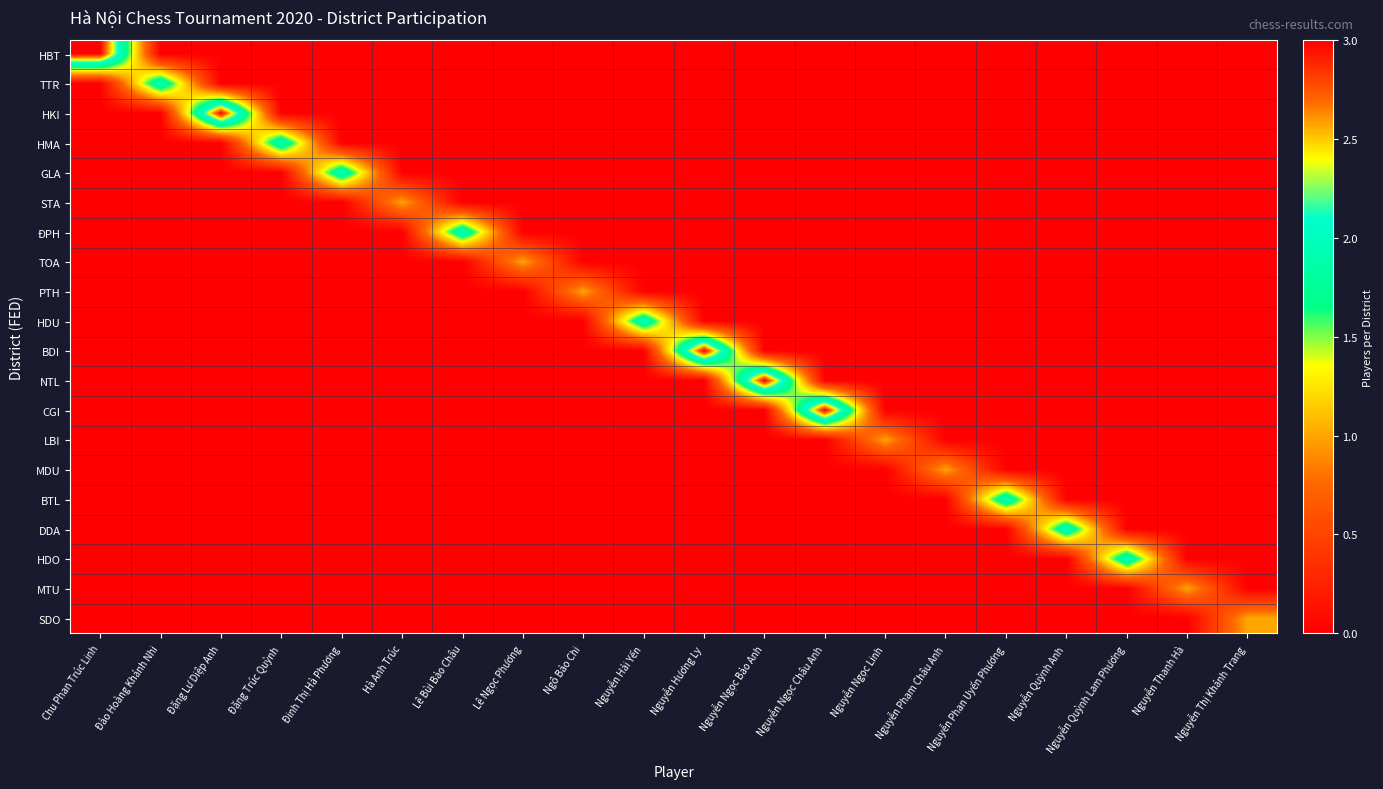

At how many categories does at least one series exceed 2?

5